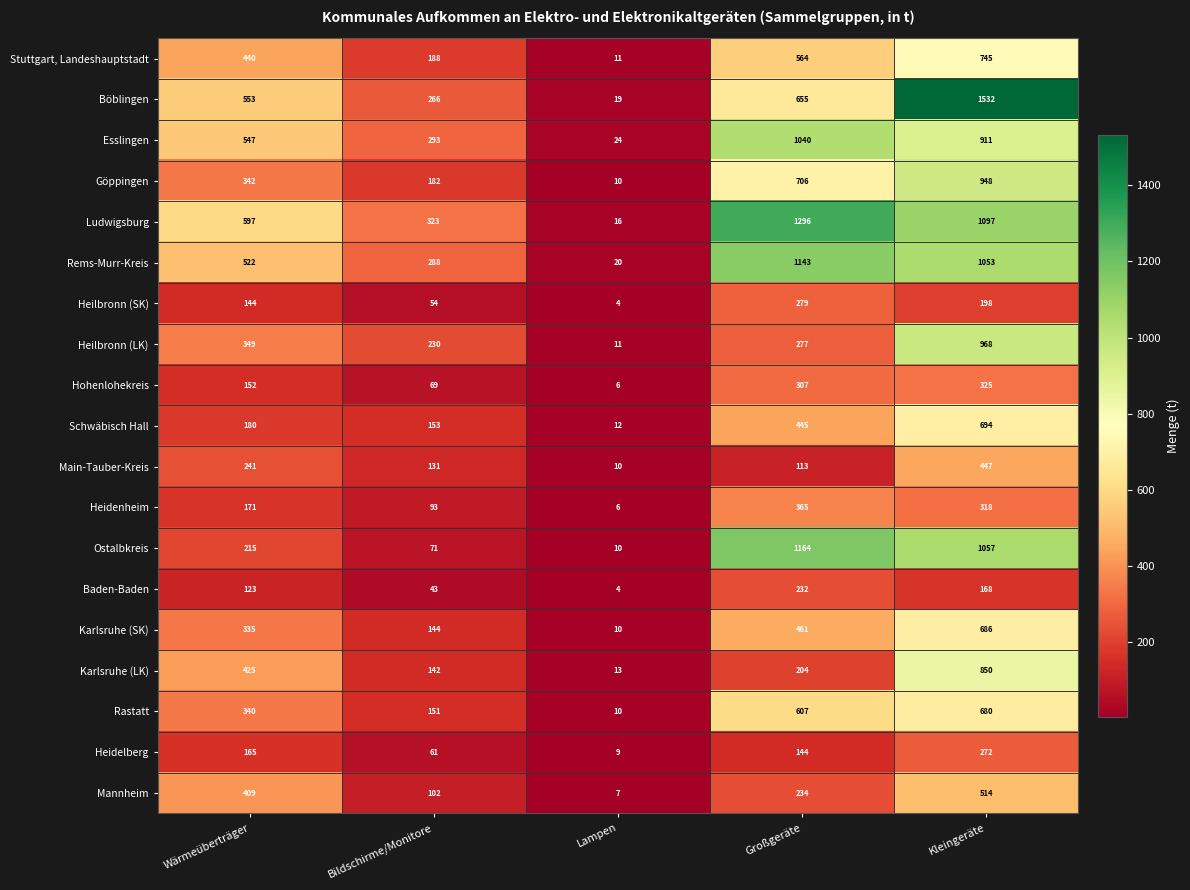

Which series has the largest range (max minus min)?

Böblingen